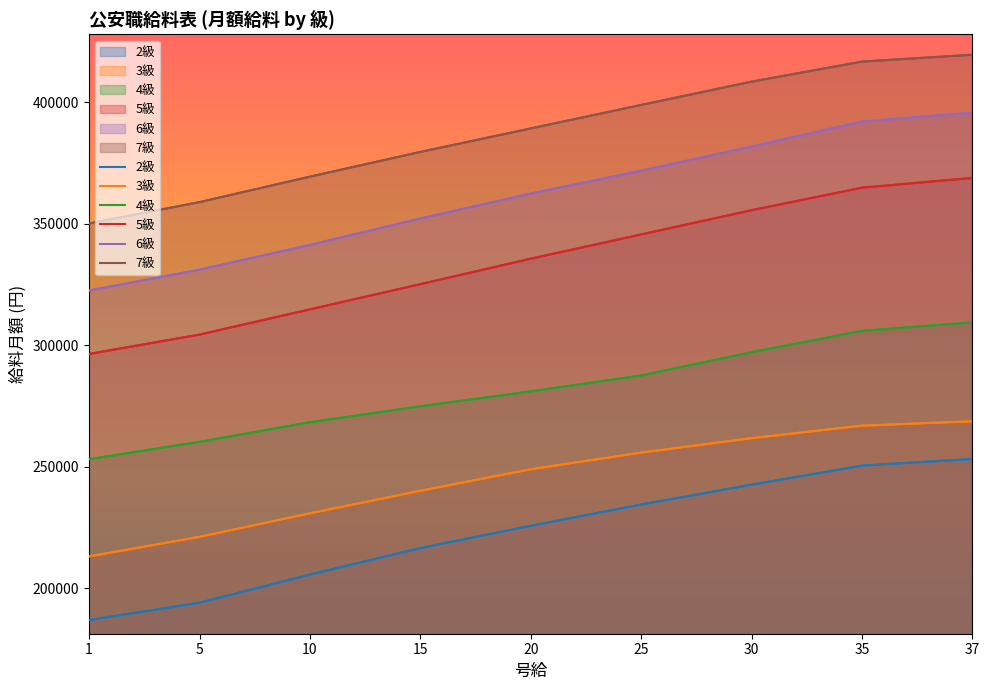

What is the sum of the 2級 values at 20 and 37?

479018